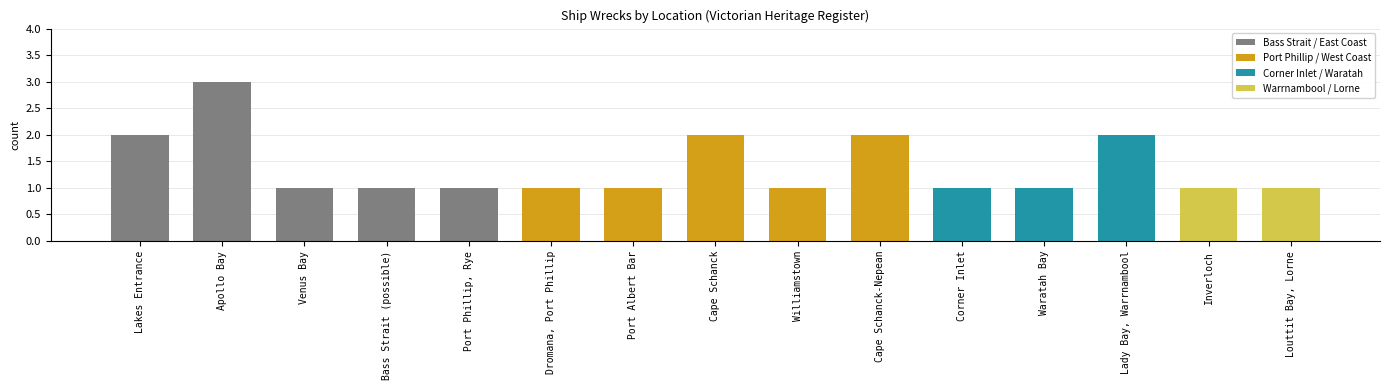

What is the value of the 8th bar from the left?

2